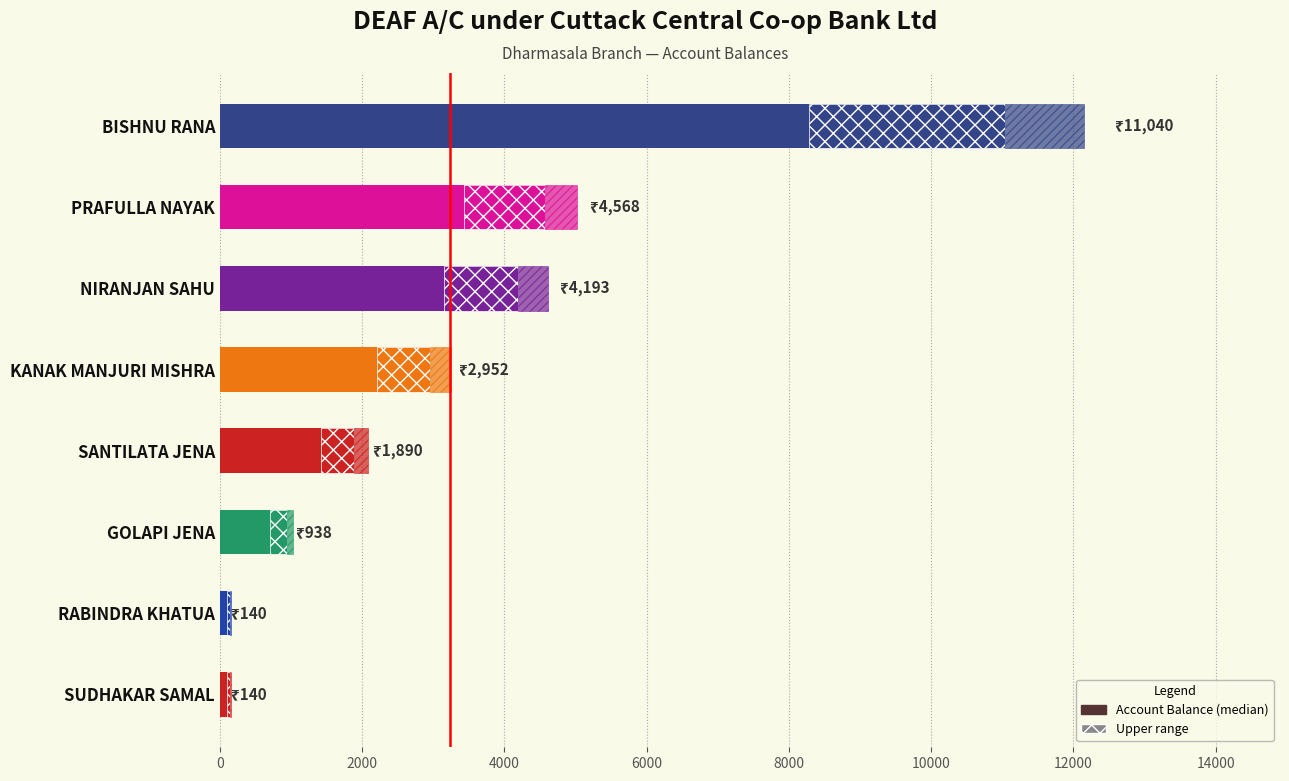

Is it true that the value at RABINDRA KHATUA is 140?

True